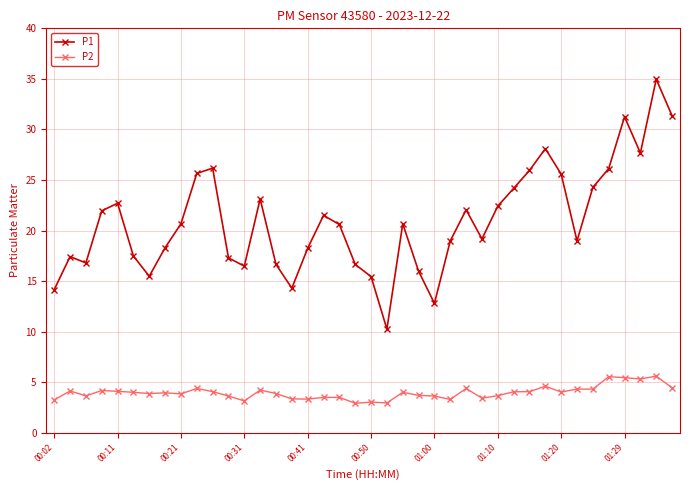

What is the difference between the maximum and minimum values in the P2 series?

2.7